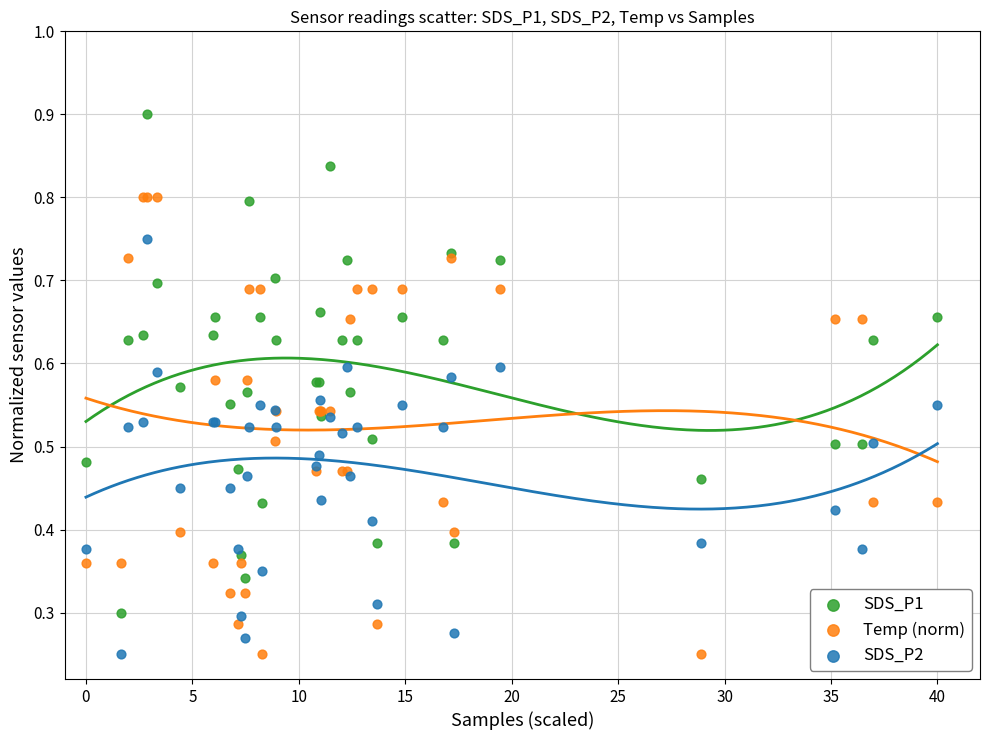

Which series reaches the maximum Y coordinate?

SDS_P1